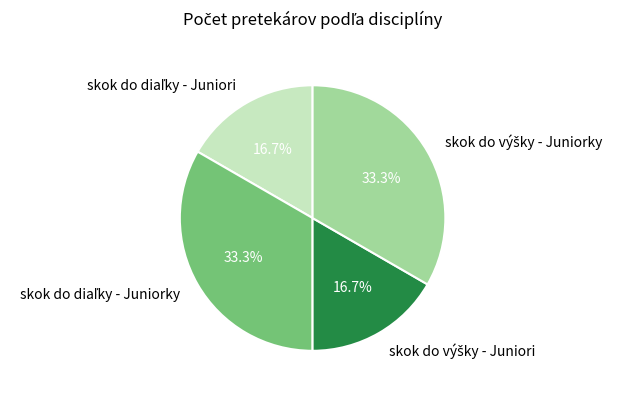

Is there a majority slice in this chart?

No